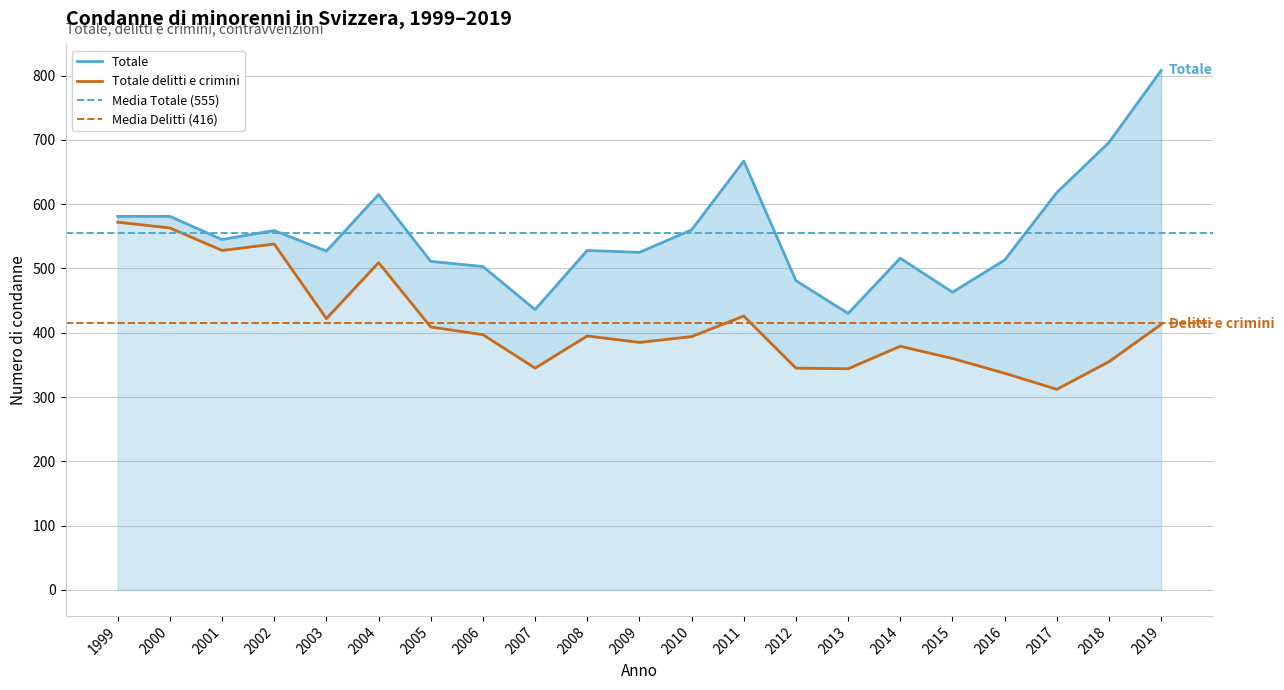

At which category does Totale reach its first local valley?

2001